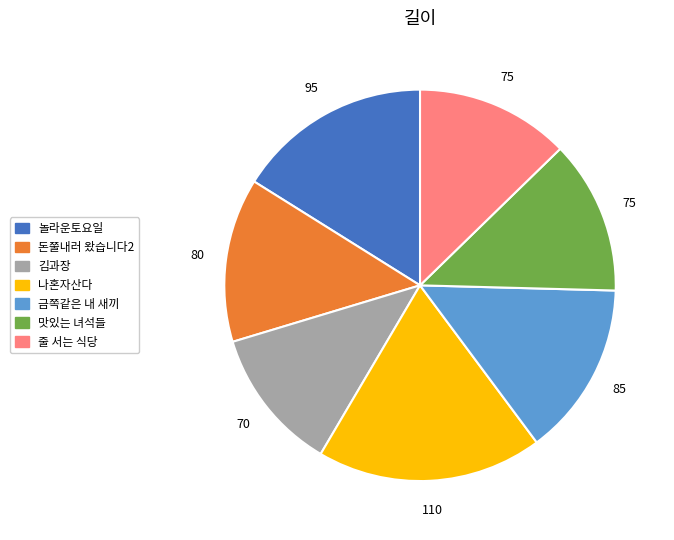

Does 줄 서는 식당 represent more than half of the total?

No